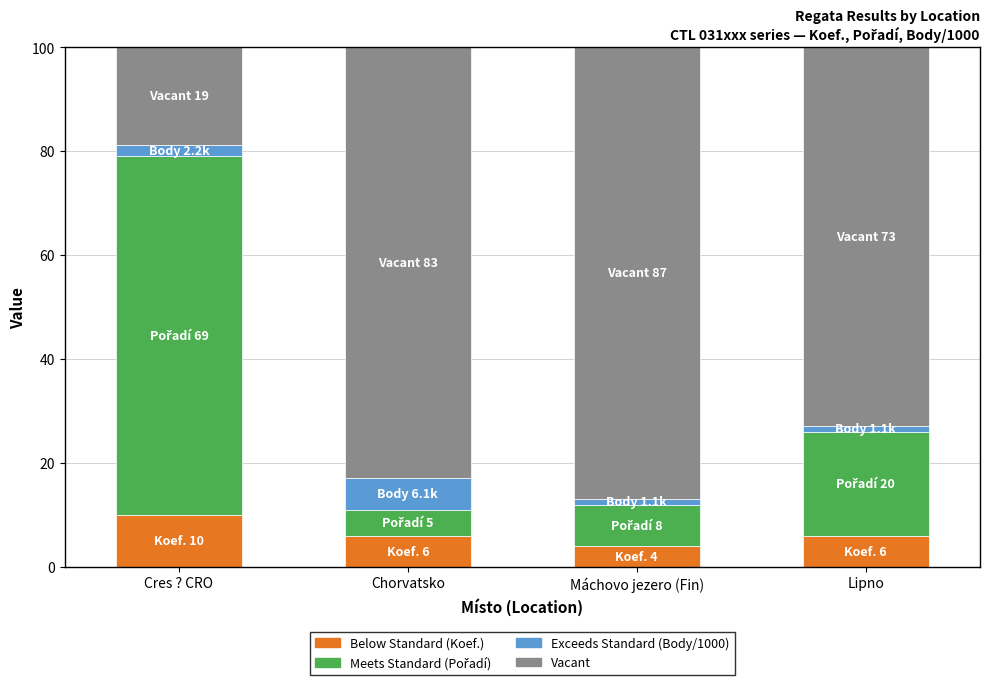

True or false: Meets Standard (Pořadí) has a value of 20.0 at Lipno.

True